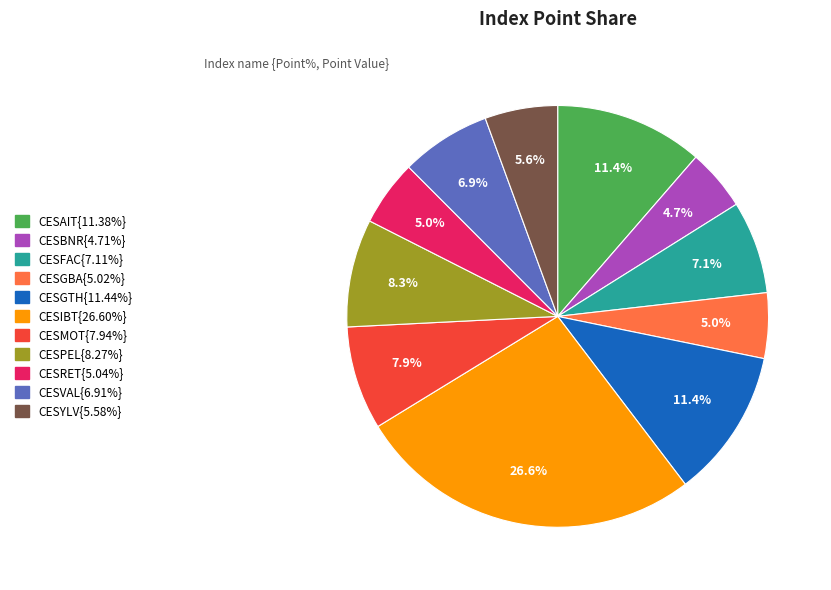

Is there a majority slice in this chart?

No